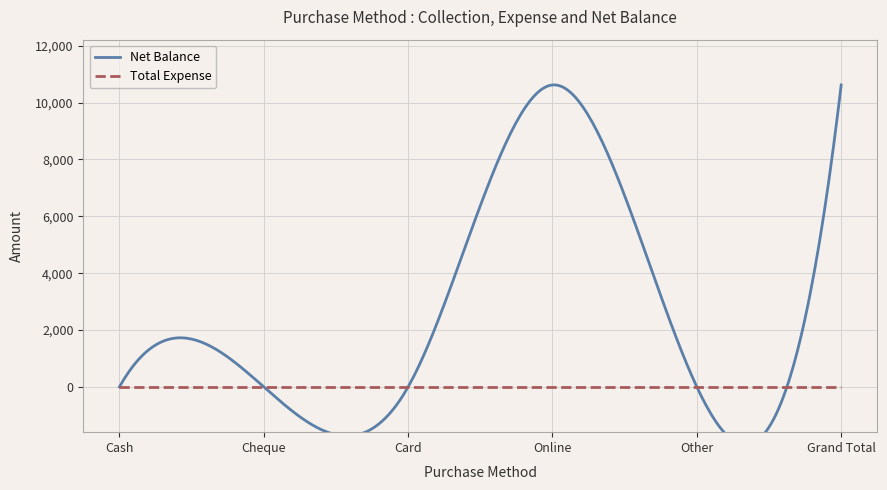

What position from the right is Cheque?

5